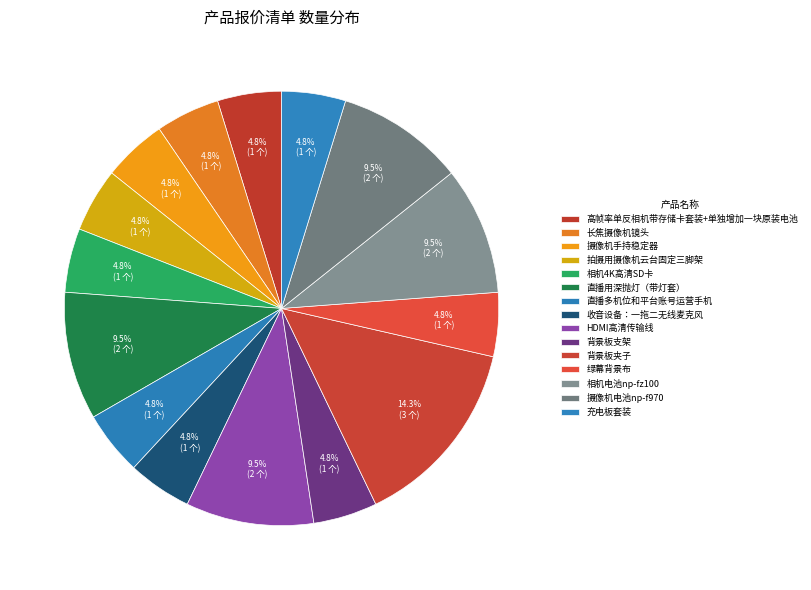

What is the total percentage of 直播用深抛灯（带灯套） and 背景板支架?

14.3%